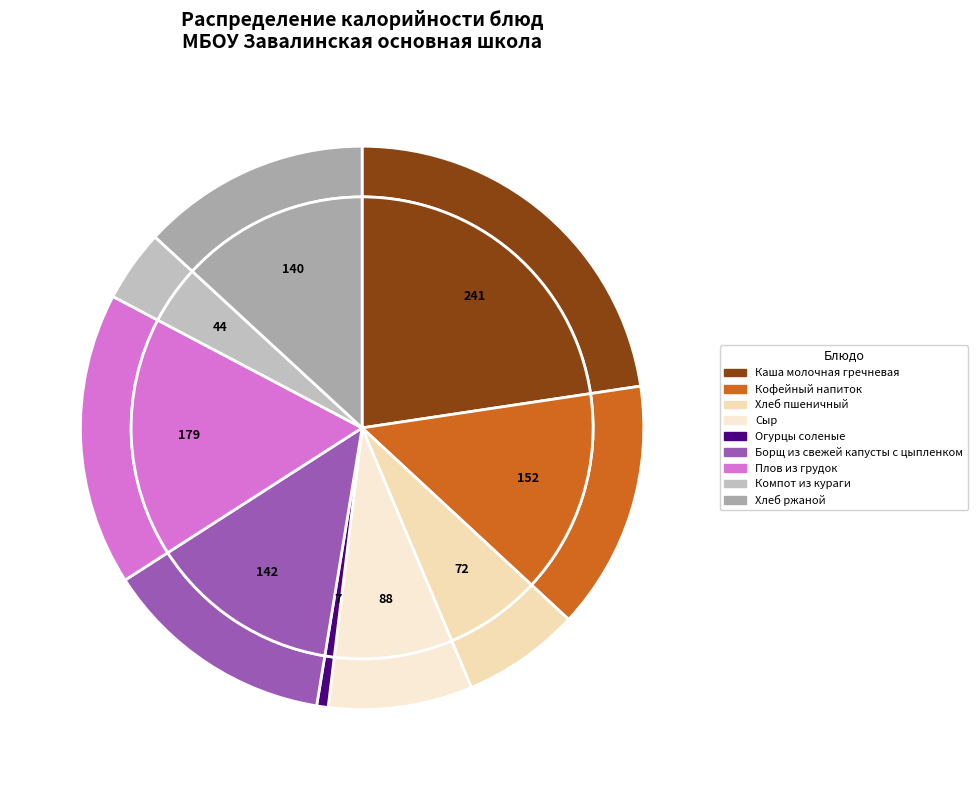

Count the number of slices in the pie.

9